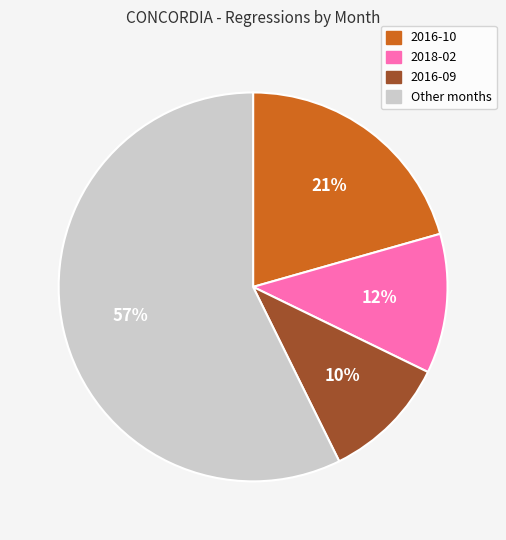

Is there any slice that represents more than half of the pie?

Yes